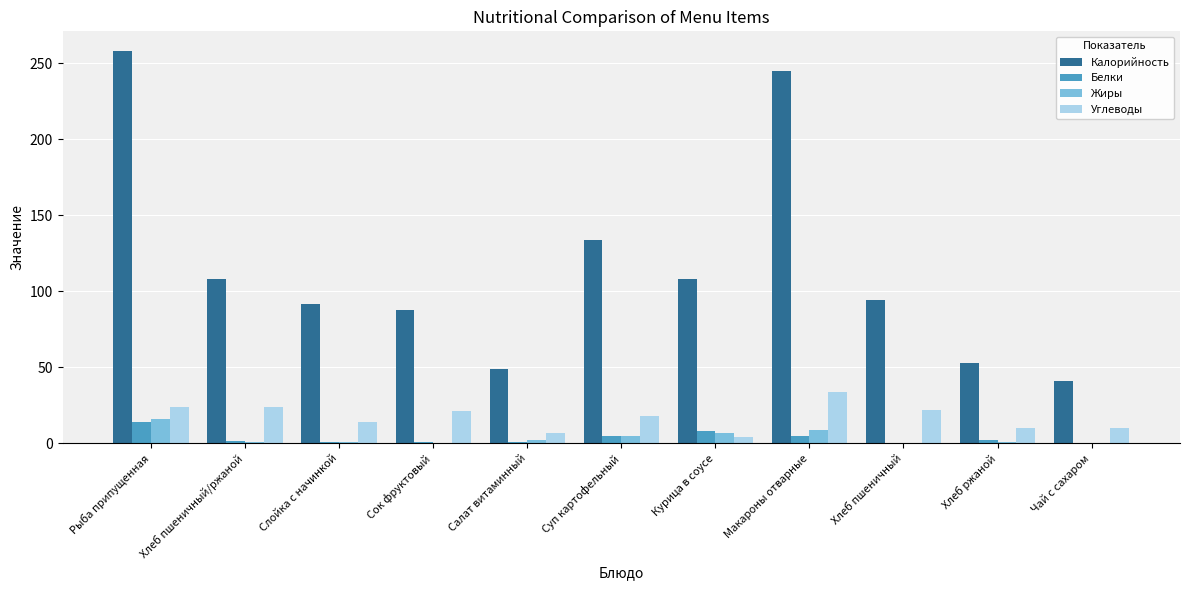

What is the difference between the Углеводы values at Курица в соусе and Хлеб ржаной?

6.0